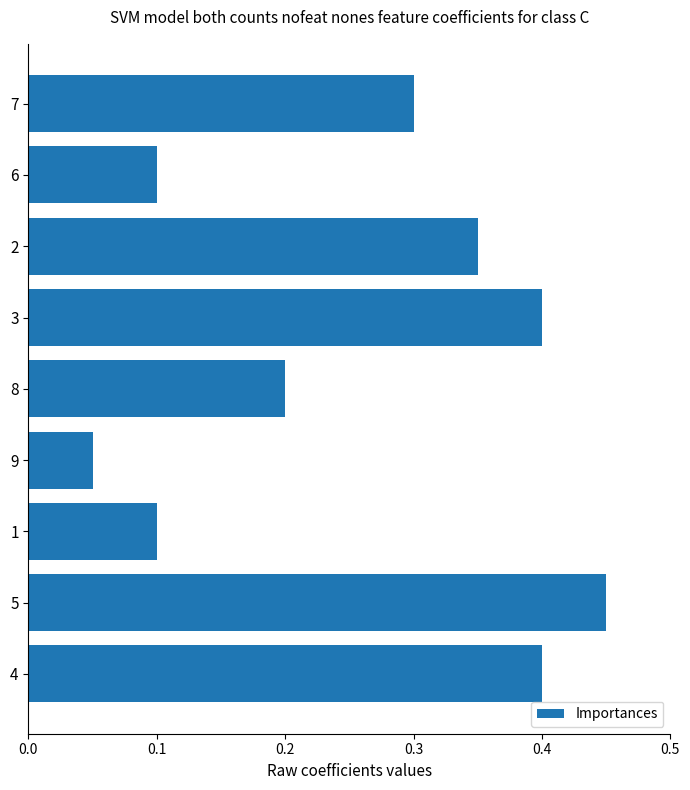

At which category does the chart reach its minimum across all series?

9